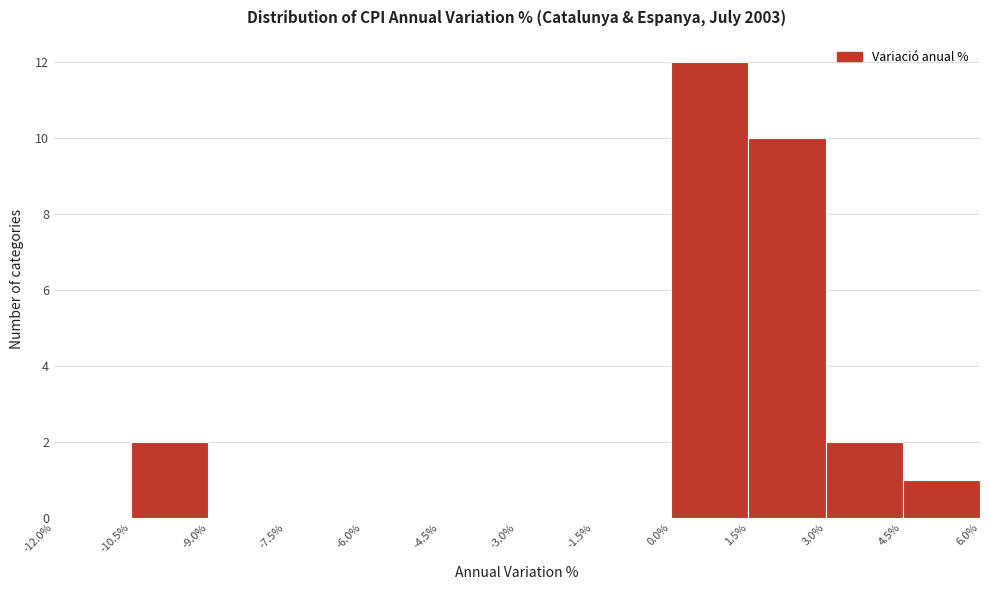

Which range on the x-axis has the tallest bar?

0.0% to 1.5%